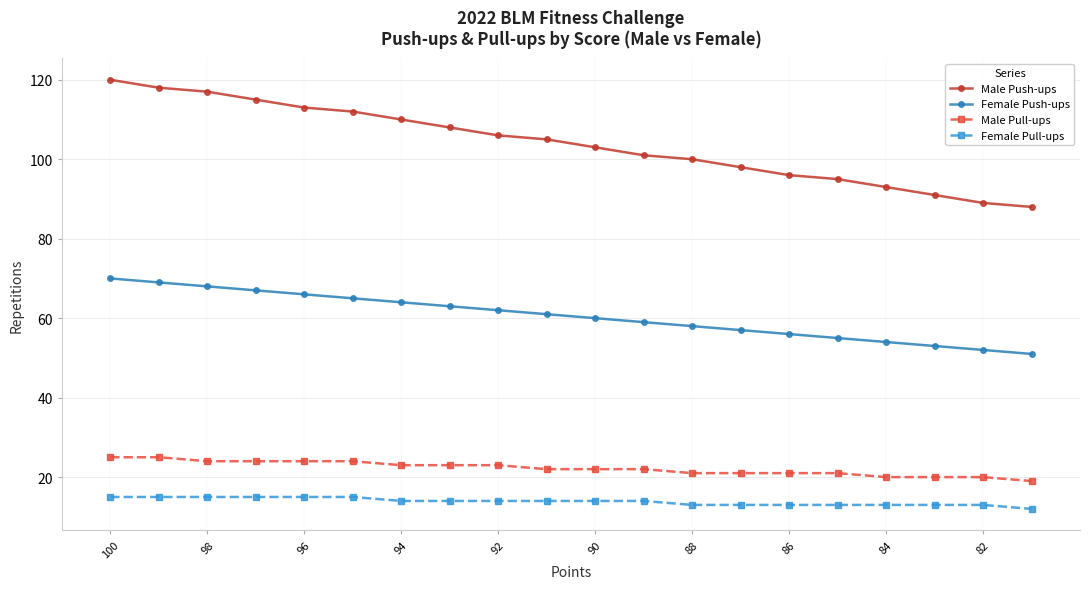

Does the chart display data point markers on the line(s)?

Yes